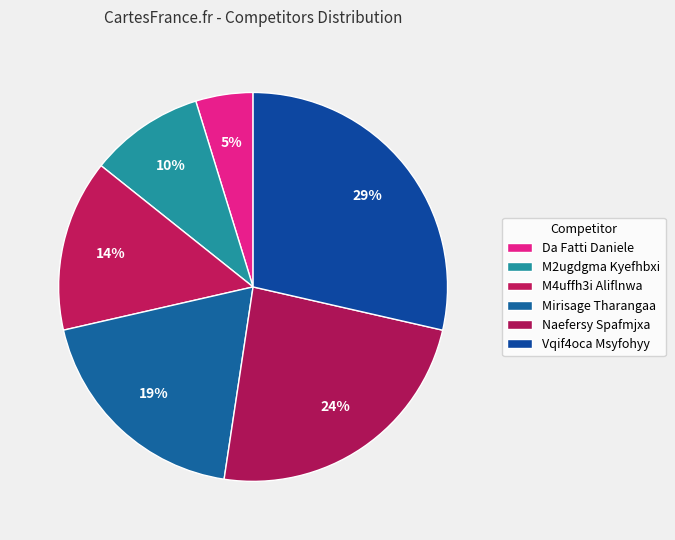

To the nearest percent, what is the difference between the largest and smallest slice percentages?

24%